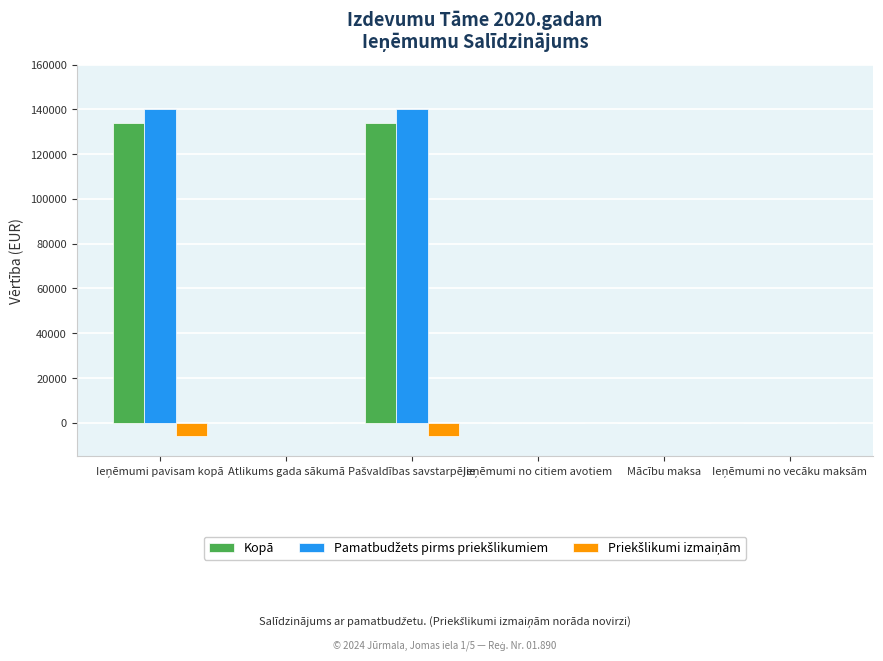

The value of Kopā at Mācību maksa is 0. True or false?

True